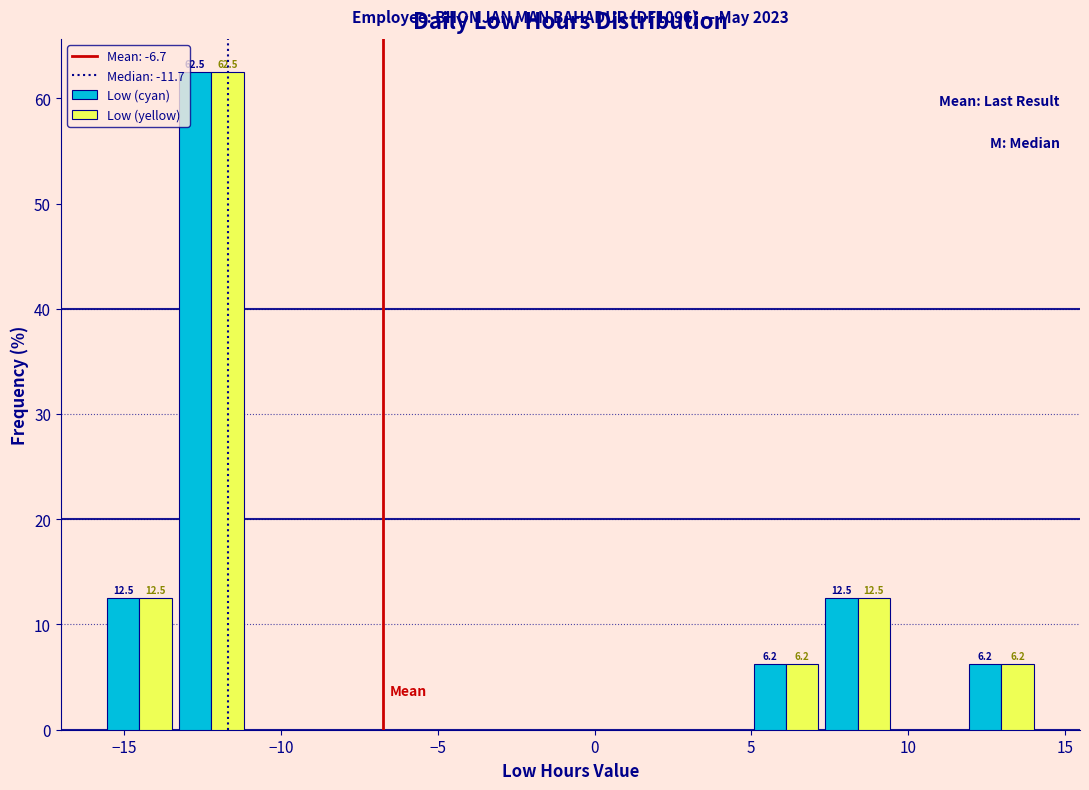

In the Low (yellow) series, which range on the x-axis has the tallest bar?

-13.5 to -11.0